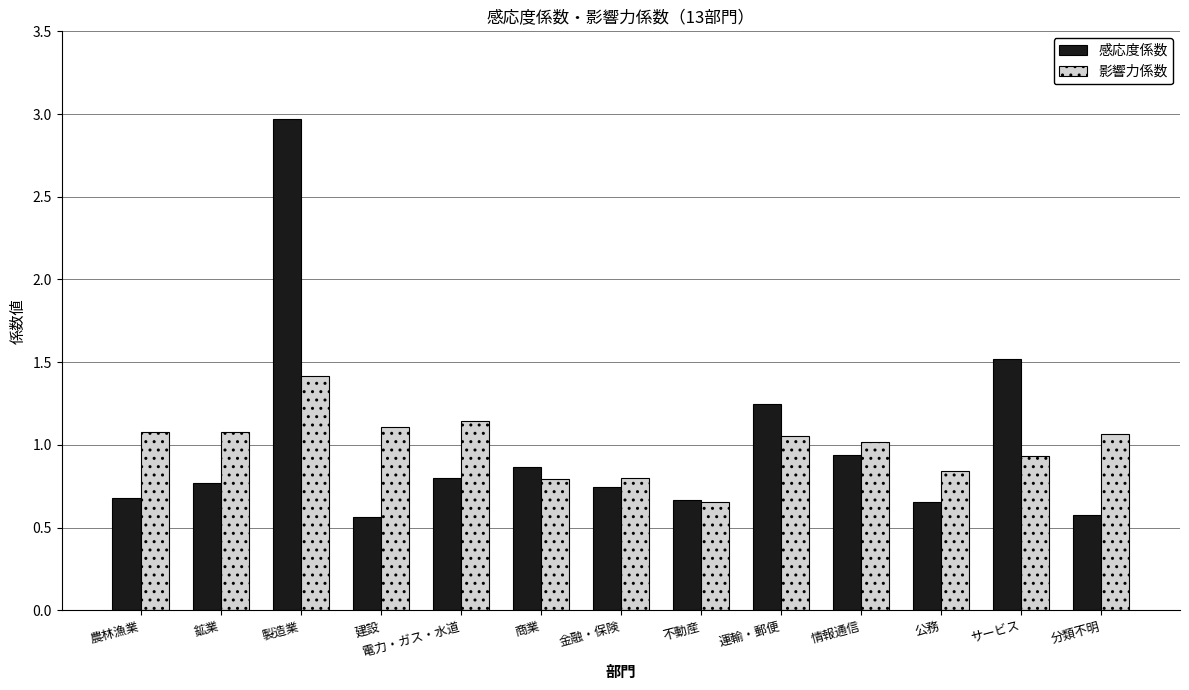

What is the difference between the 感応度係数 values at 情報通信 and 運輸・郵便?

0.3